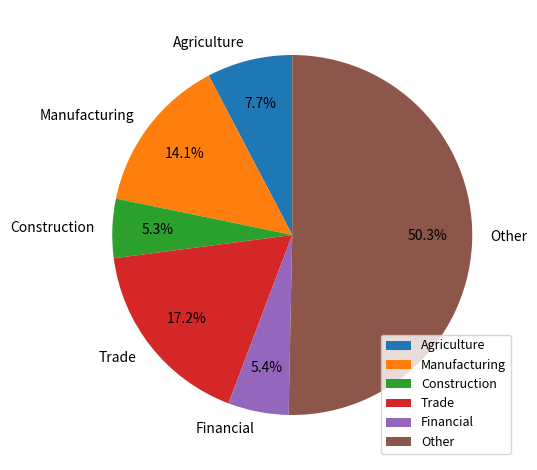

Which category accounts for the majority?

Other